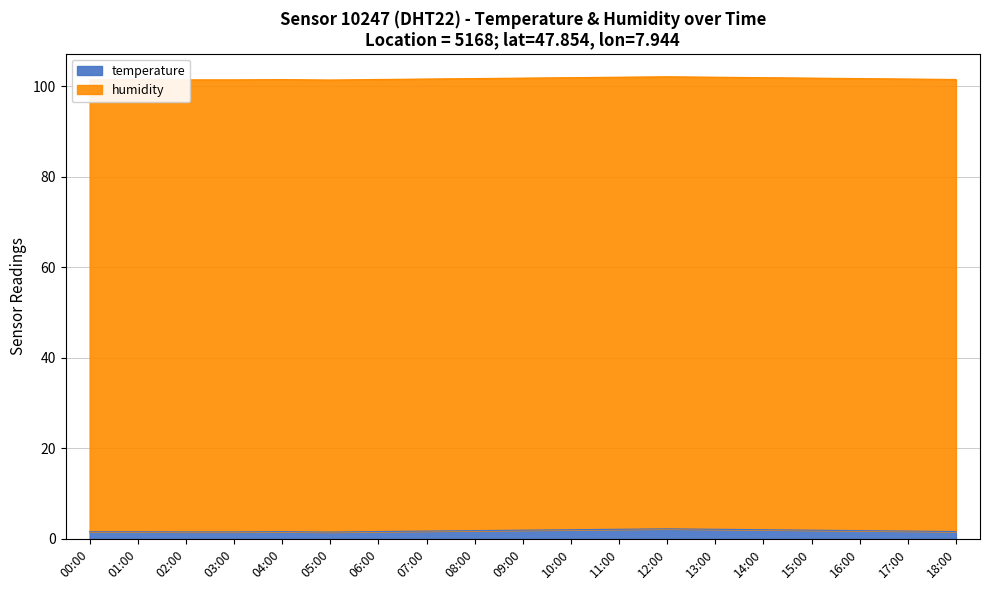

The value of temperature at 07:00 is 0.4. True or false?

False